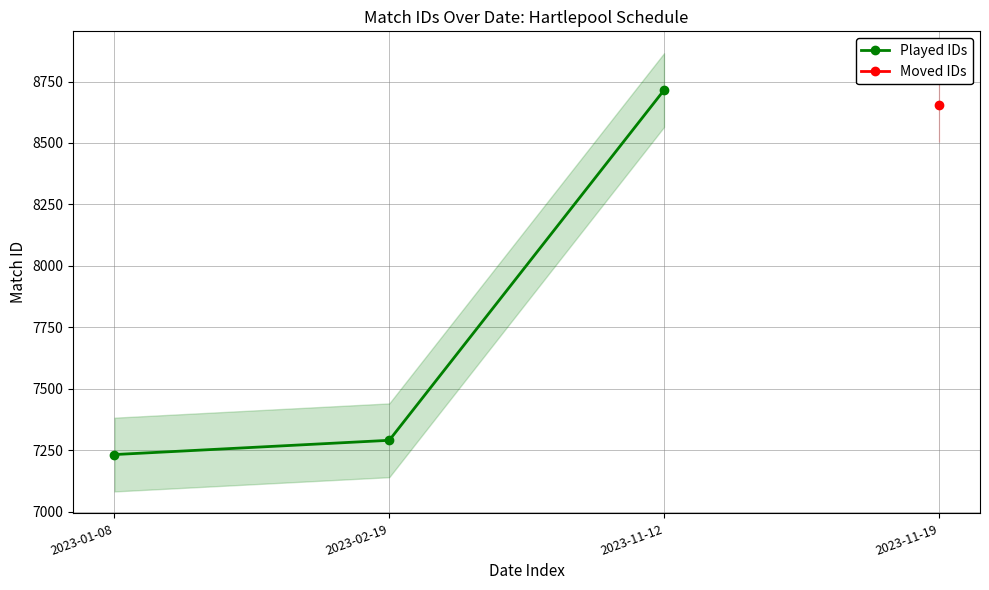

What is the value of the 2nd point from the left?

7291